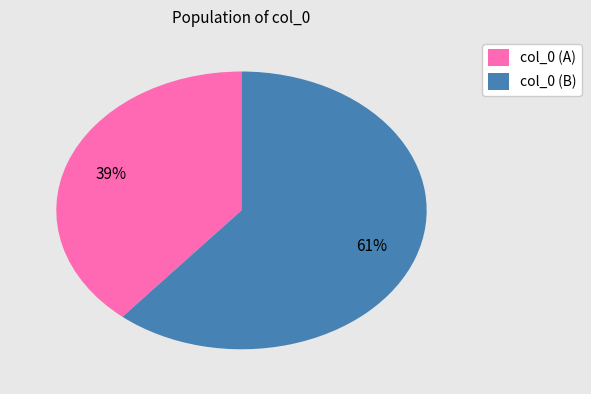

What percentage is the col_0 (A) slice, to the nearest percent?

39%